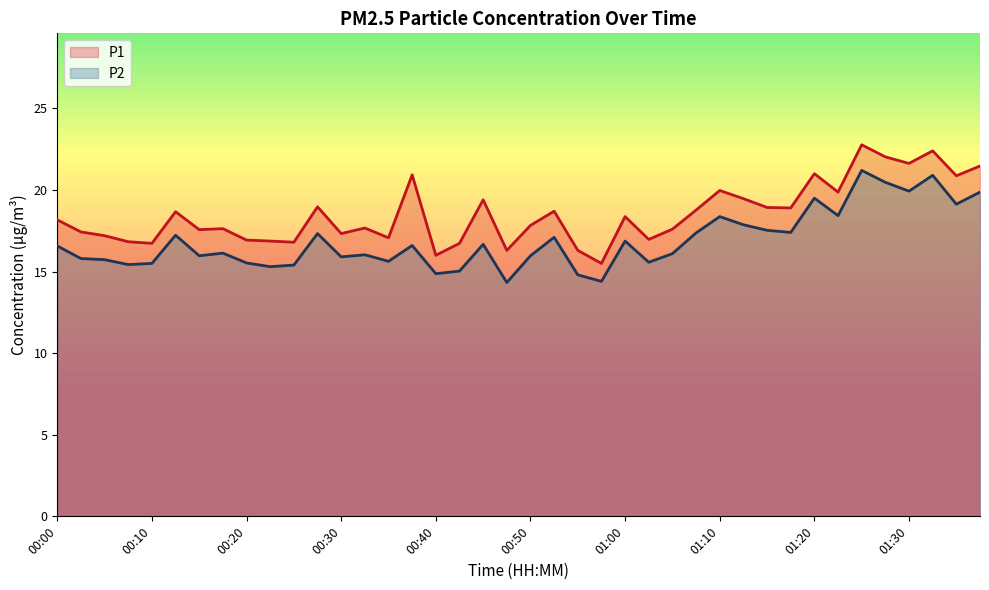

Reading left to right, list all the values displayed in this chart.

P1: 00:00=18.2	00:03=17.4	00:05=17.2	00:08=16.8	00:10=16.7	00:13=18.7	00:15=17.6	00:18=17.6	00:20=16.9	00:23=16.9	00:25=16.8	00:28=19.0	00:30=17.3	00:33=17.7	00:35=17.1	00:37=20.9	00:40=16.0	00:42=16.7	00:45=19.4	00:47=16.3	00:50=17.8	00:52=18.7	00:55=16.3	00:57=15.5	01:00=18.4	01:02=17.0	01:04=17.6	01:07=18.8	01:10=20.0	01:12=19.5	01:15=18.9	01:17=18.9	01:20=21.0	01:22=19.9	01:25=22.8	01:27=22.0	01:30=21.6	01:32=22.4	01:35=20.9	01:37=21.5
P2: 00:00=16.6	00:03=15.8	00:05=15.7	00:08=15.4	00:10=15.5	00:13=17.2	00:15=16.0	00:18=16.1	00:20=15.5	00:23=15.3	00:25=15.4	00:28=17.3	00:30=15.9	00:33=16.0	00:35=15.6	00:37=16.6	00:40=14.9	00:42=15.0	00:45=16.7	00:47=14.3	00:50=16.0	00:52=17.1	00:55=14.8	00:57=14.4	01:00=16.9	01:02=15.6	01:04=16.1	01:07=17.4	01:10=18.4	01:12=17.9	01:15=17.5	01:17=17.4	01:20=19.5	01:22=18.4	01:25=21.2	01:27=20.5	01:30=19.9	01:32=20.9	01:35=19.1	01:37=19.9